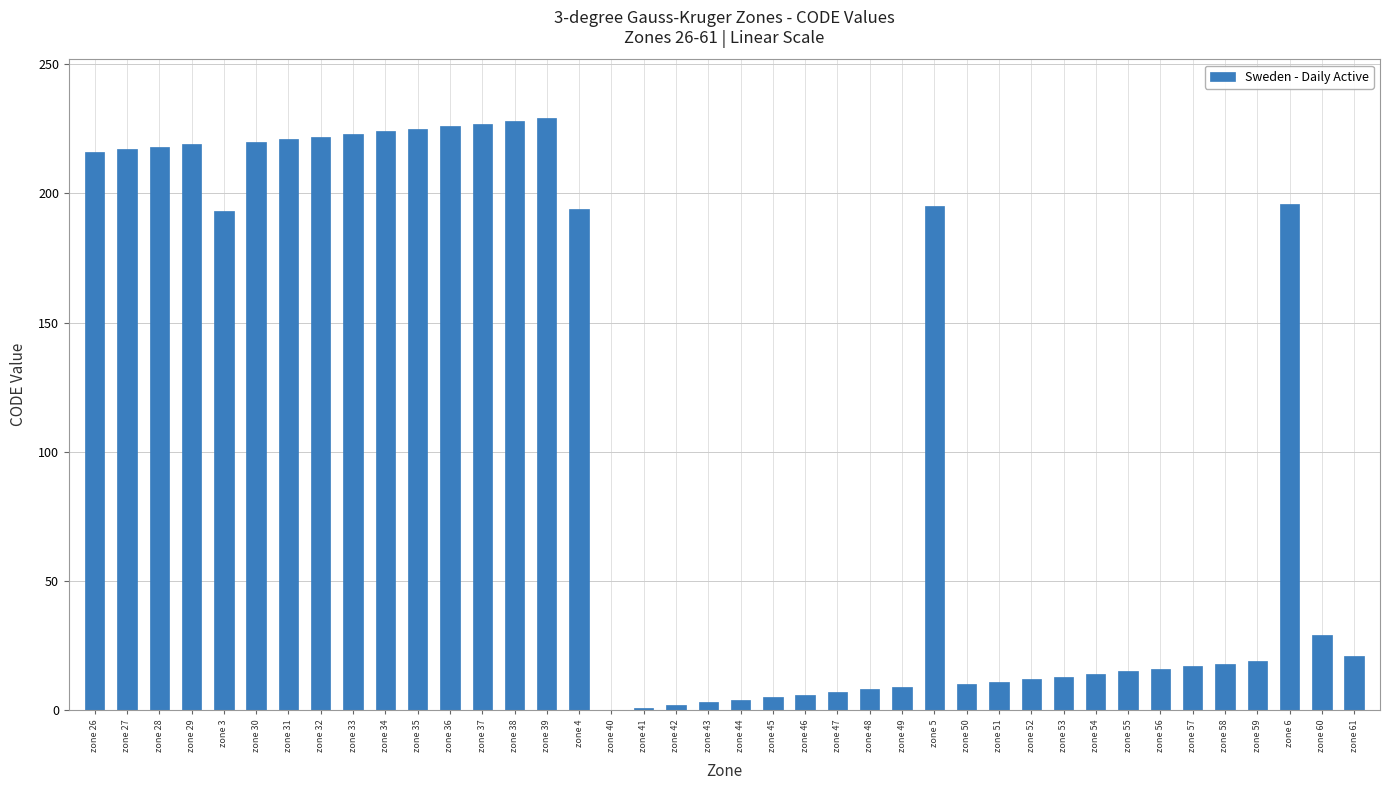

How many data points does each series have?

40